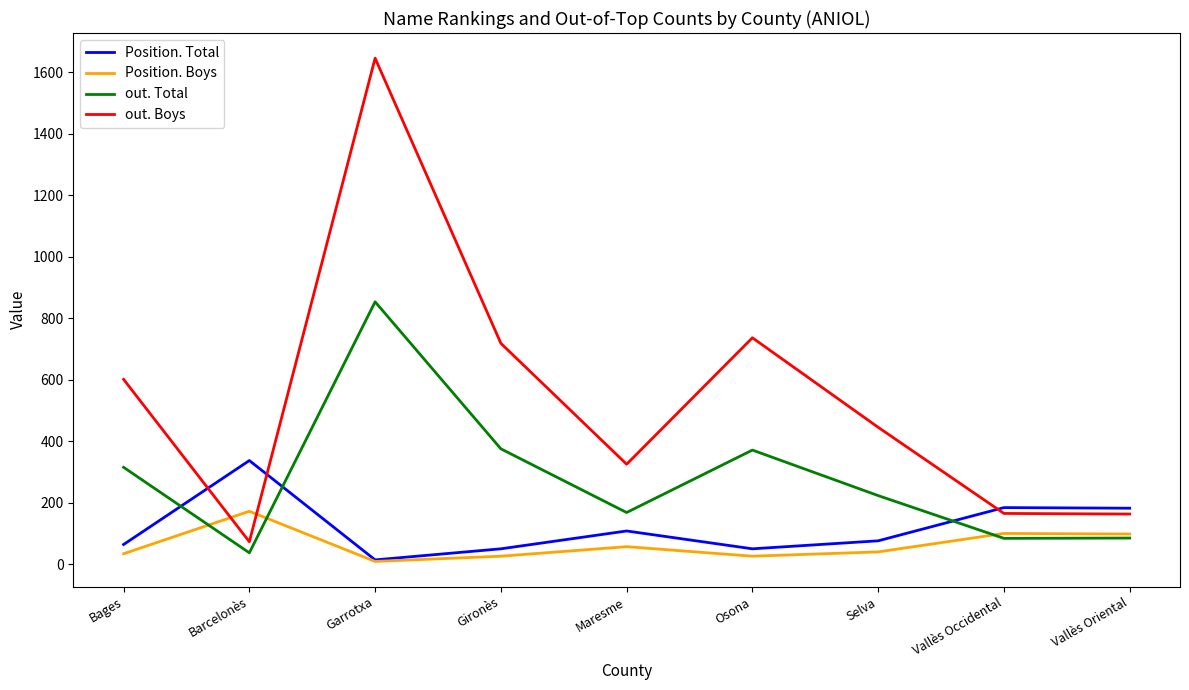

True or false: out. Boys and out. Total cross at least once.

False